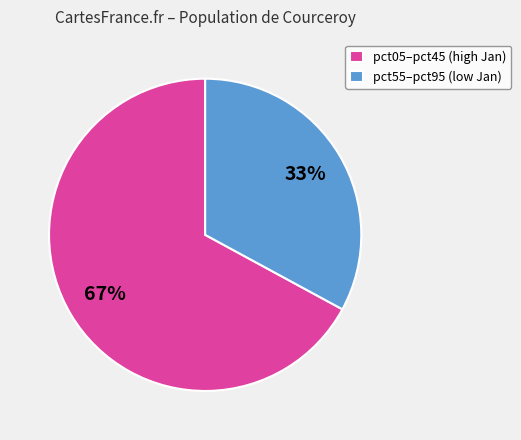

To the nearest percent, what portion does pct05–pct45 (high Jan) represent?

67%